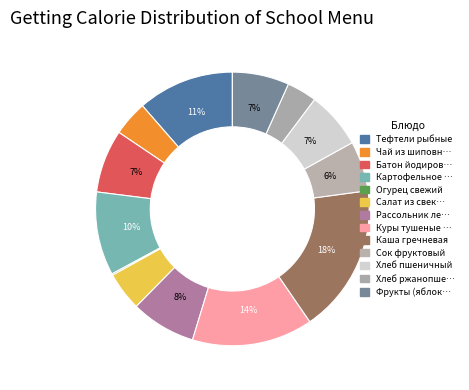

Which slice is the largest?

Каша гречневая